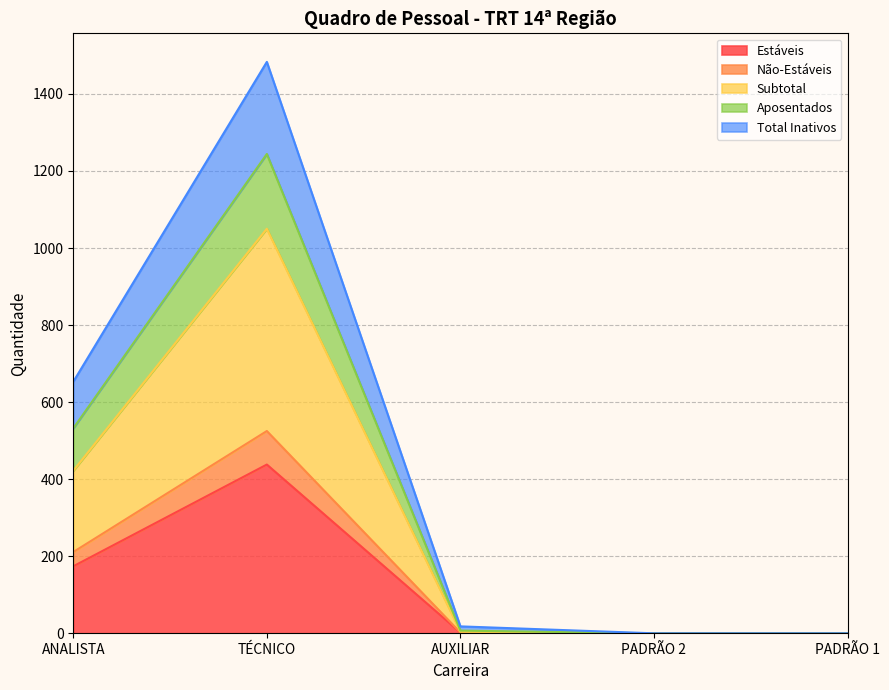

At which label does Estáveis reach its peak?

TÉCNICO